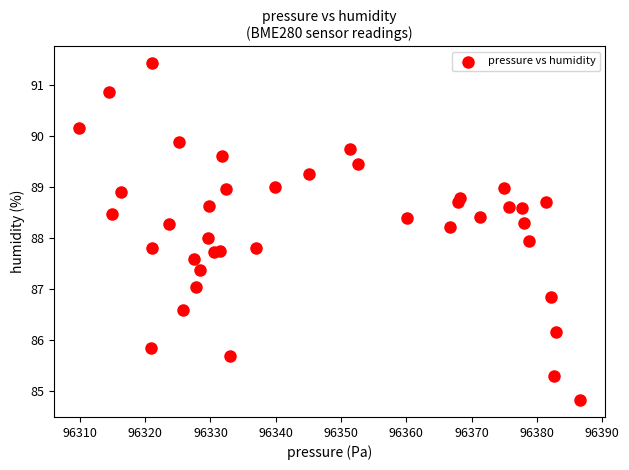

What is the range of Y values (max minus min)?

6.6